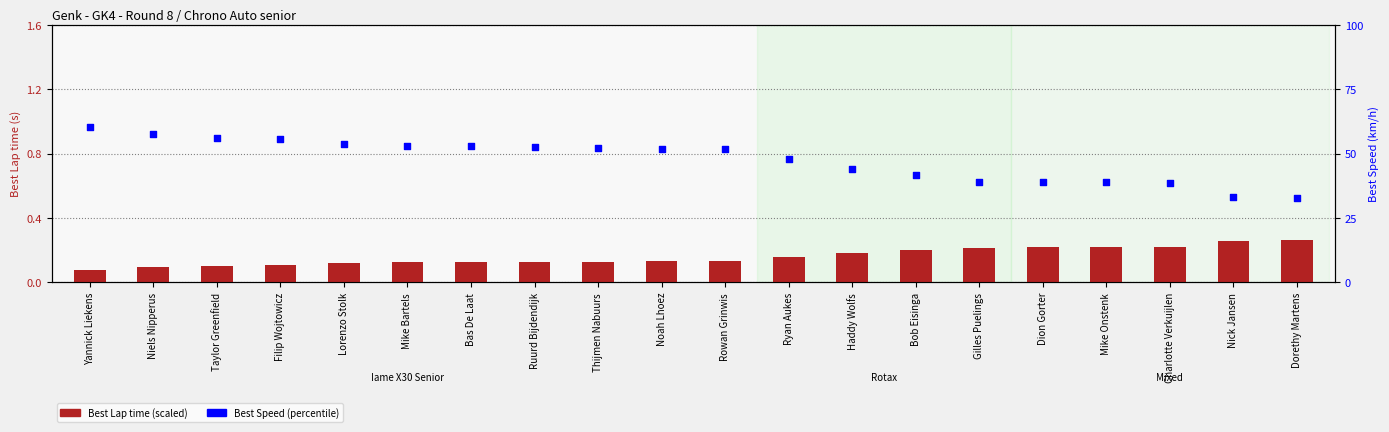

Is the value of Best Speed at Bob Eisinga greater than the value of Best Lap time at Filip Wojtowicz?

Yes